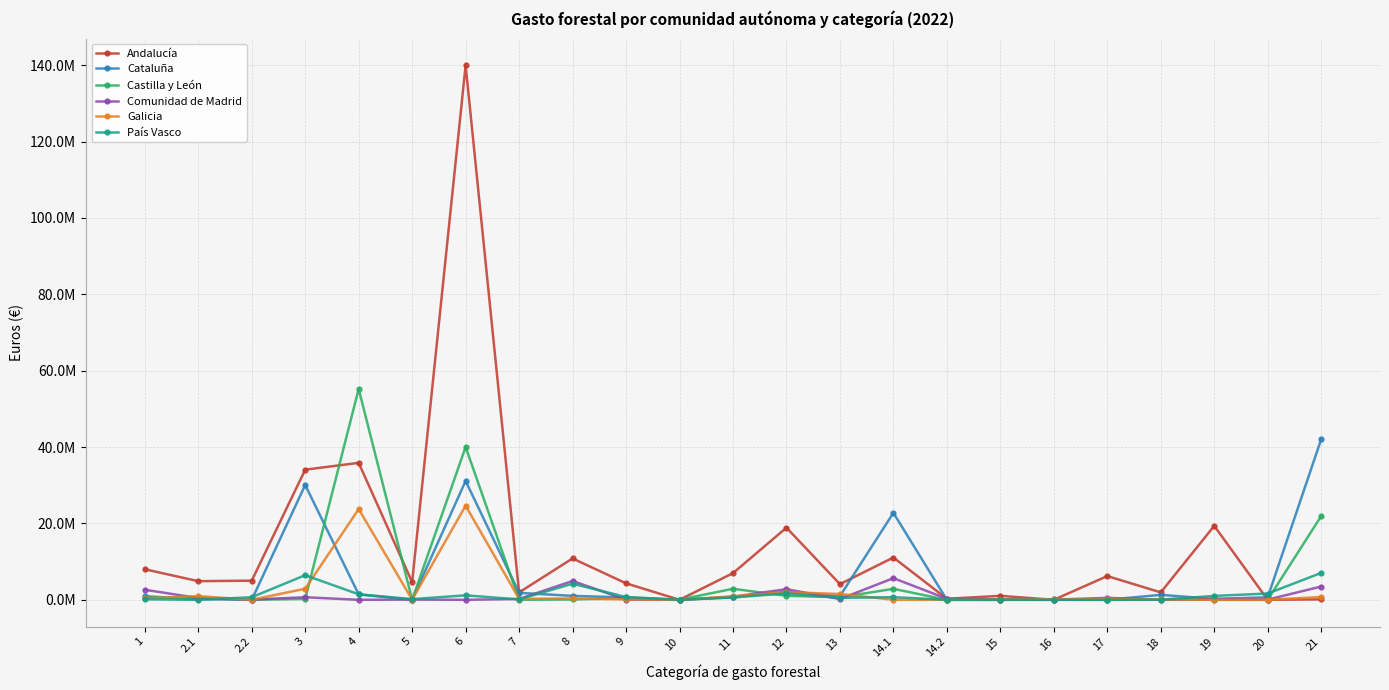

Rank the categories by Cataluña value from highest to lowest.

21, 6, 3, 14.1, 12, 7, 4, 18, 8, 13, 1, 20, 11, 9, 19, 2.1, 16, 2.2, 5, 10, 14.2, 15, 17